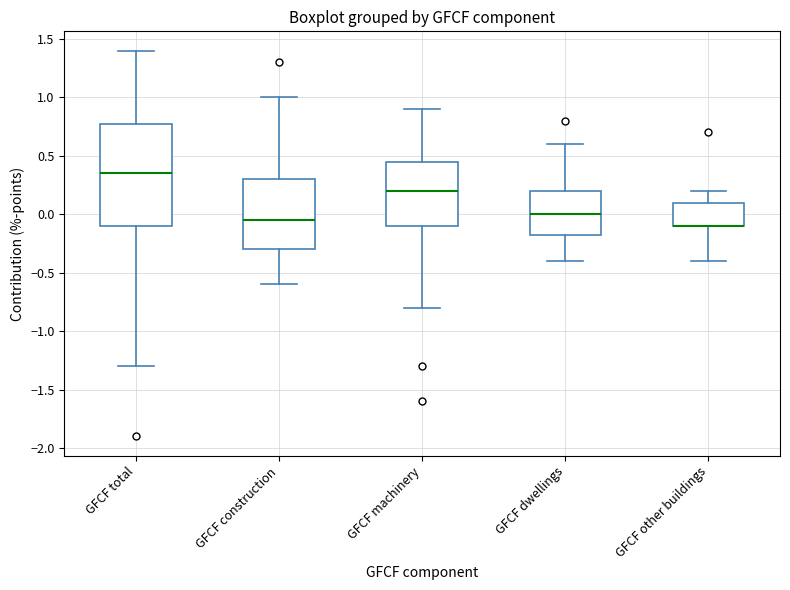

Reading left to right, read every box against the y-axis: the position of its median line, the range the box covers, and the ends of its whiskers. The values are not printed on the chart, so give them approximately, as read against the axis.

GFCF total: median 0.35, box -0.10 to 0.80, whiskers -1.30 to 1.40
GFCF construction: median -0.05, box -0.30 to 0.30, whiskers -0.60 to 1.00
GFCF machinery: median 0.20, box -0.10 to 0.45, whiskers -0.80 to 0.90
GFCF dwellings: median 0.00, box -0.15 to 0.20, whiskers -0.40 to 0.60
GFCF other buildings: median -0.10 (drawn on the box's lower edge), box -0.10 to 0.10, whiskers -0.40 to 0.20